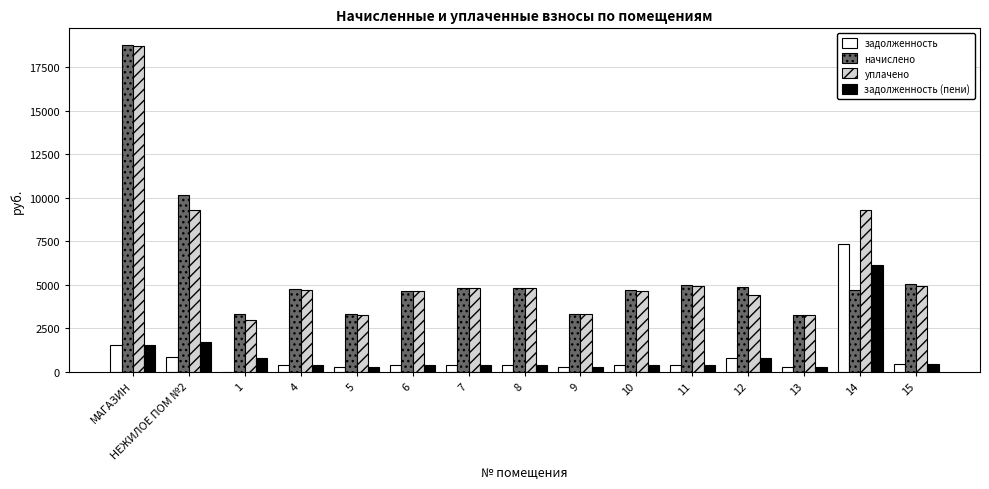

Which series changed the most between НЕЖИЛОЕ ПОМ №2 and 9?

начислено